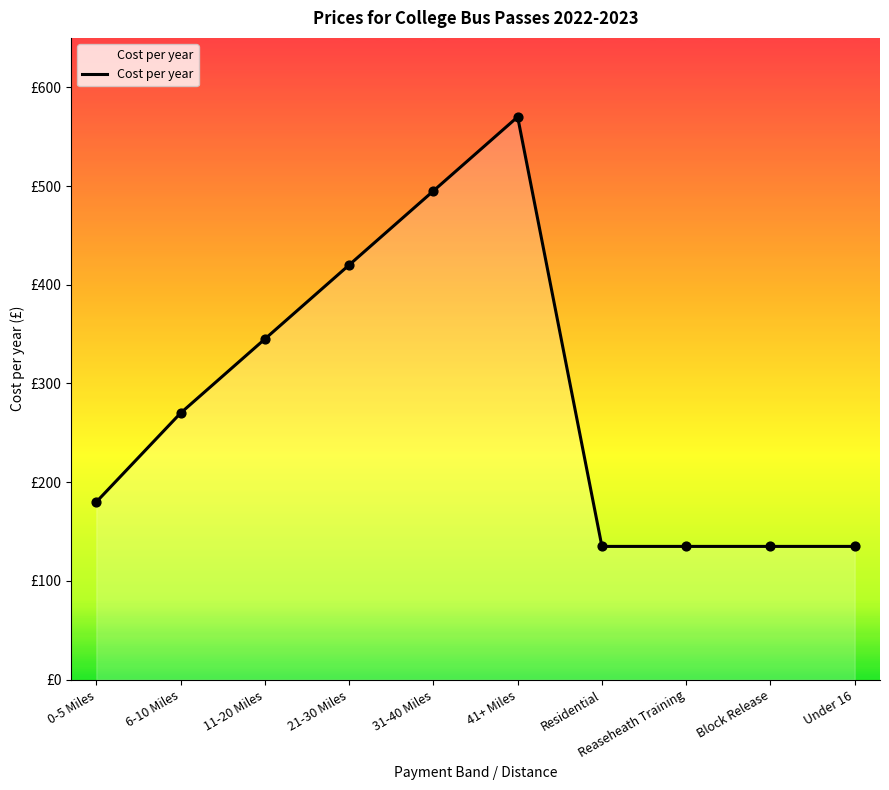

What is the change in value from 11-20 Miles to 21-30 Miles?

+75